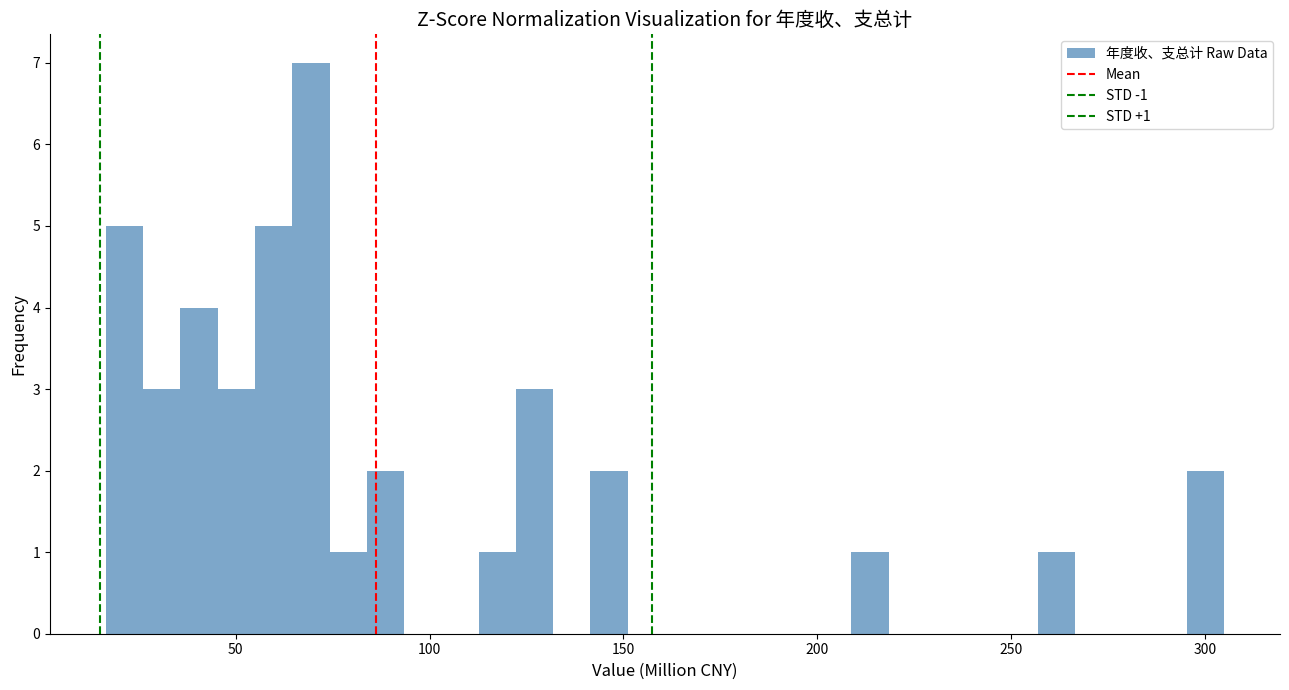

Read against the x-axis, roughly where is the centre of the tallest bar?

70